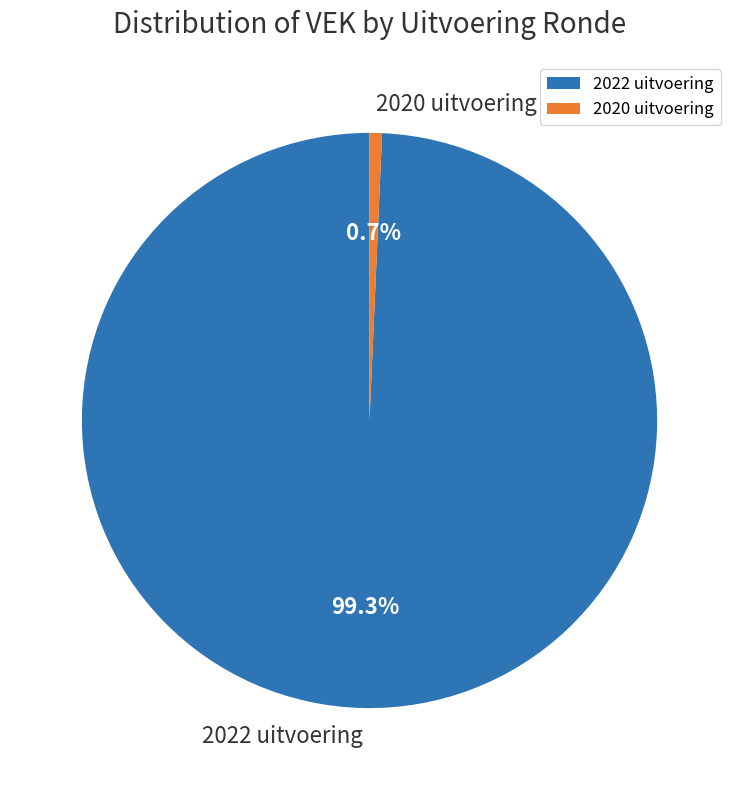

What percentage is the 2020 uitvoering slice, to the nearest percent?

1%